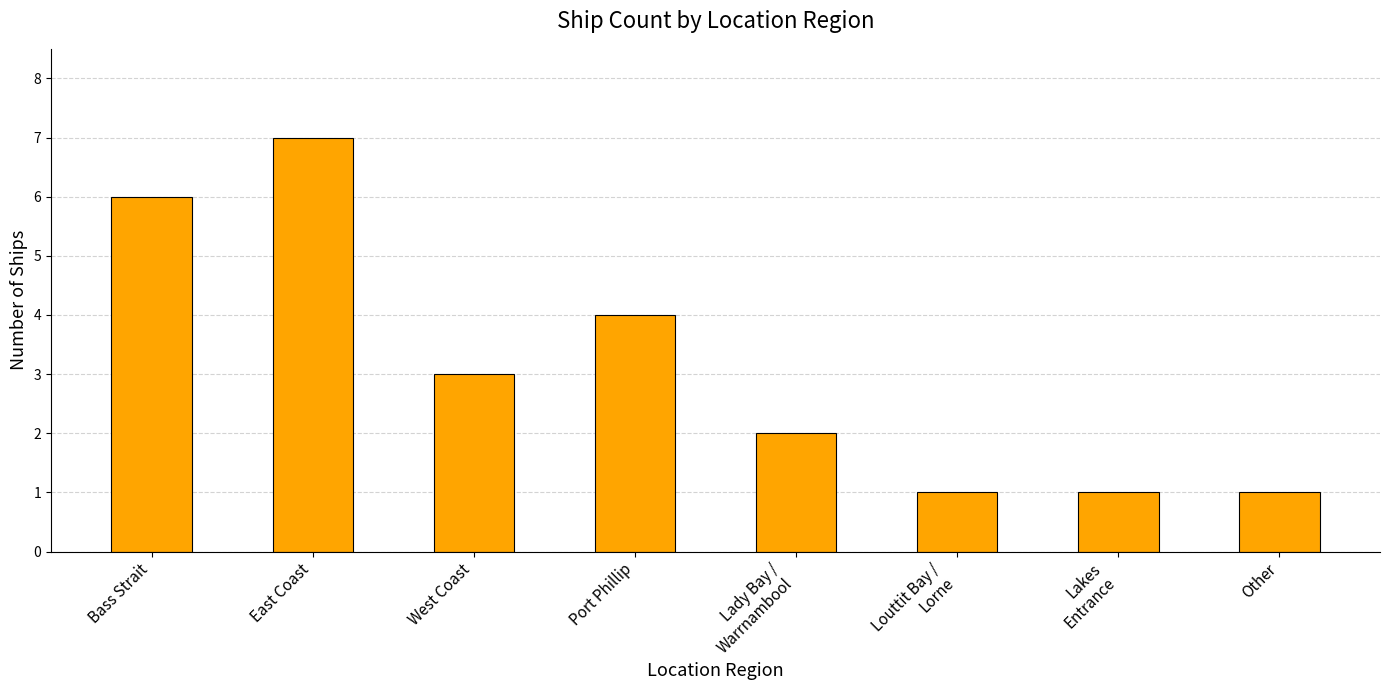

Reading right to left, extract all data points from this chart.

Other=1	Lakes
Entrance=1	Louttit Bay /
Lorne=1	Lady Bay /
Warrnambool=2	Port Phillip=4	West Coast=3	East Coast=7	Bass Strait=6